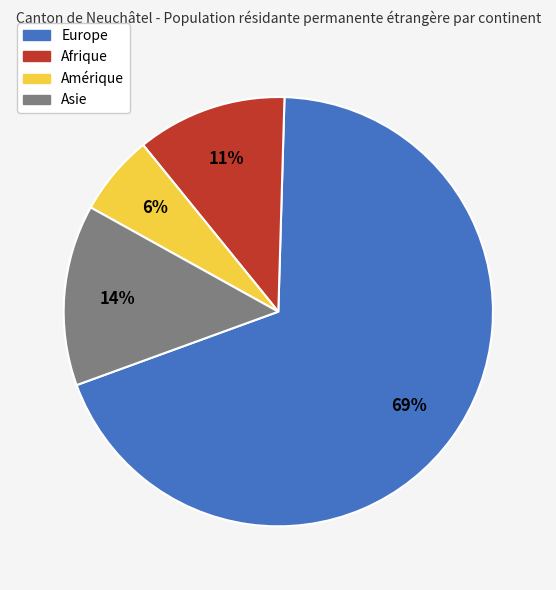

Which has a higher value, Europe or Asie?

Europe